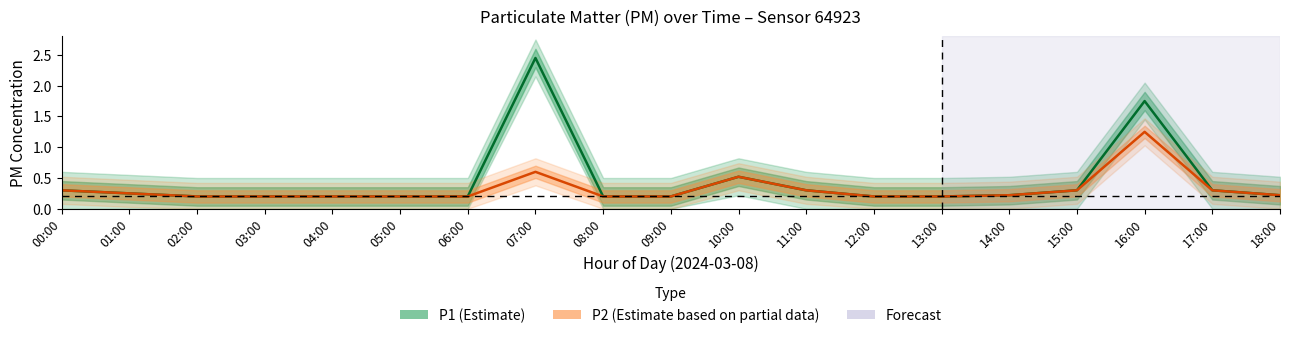

What is the minimum value for P1?

0.2